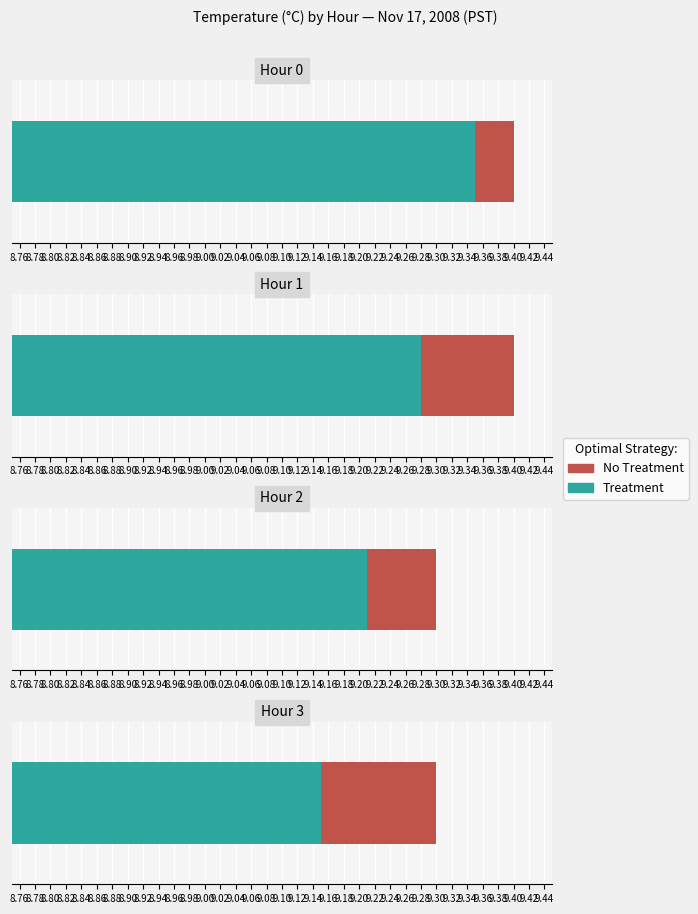

Which has a higher value, 8 or 9?

8